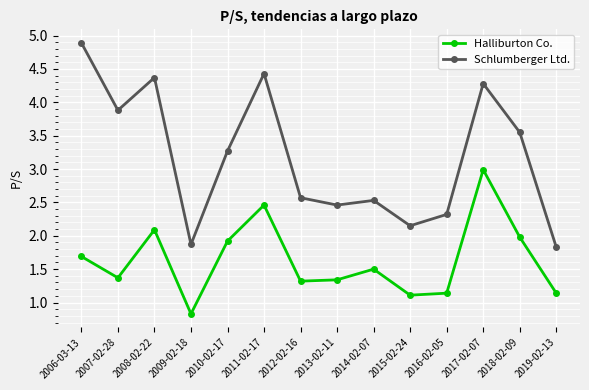

Rank the series at 2010-02-17 from lowest to highest value.

Halliburton Co., Schlumberger Ltd.